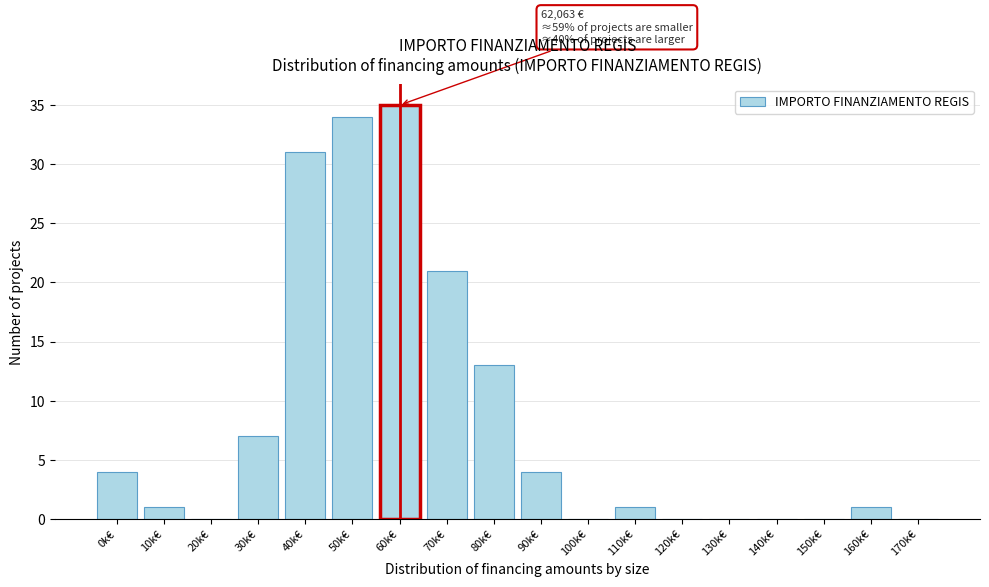

Reading left to right, what are all the values shown in this chart?

0k€=4	10k€=1	20k€=0	30k€=7	40k€=31	50k€=34	60k€=35	70k€=21	80k€=13	90k€=4	100k€=0	110k€=1	120k€=0	130k€=0	140k€=0	150k€=0	160k€=1	170k€=0